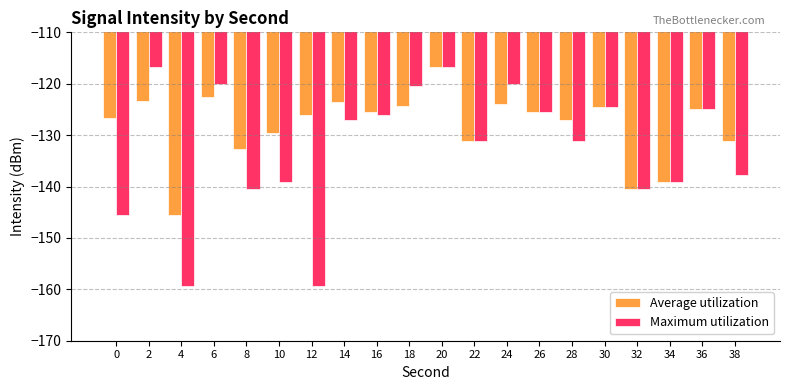

Is the value of Average utilization at 36 greater than the value of Maximum utilization at 10?

Yes